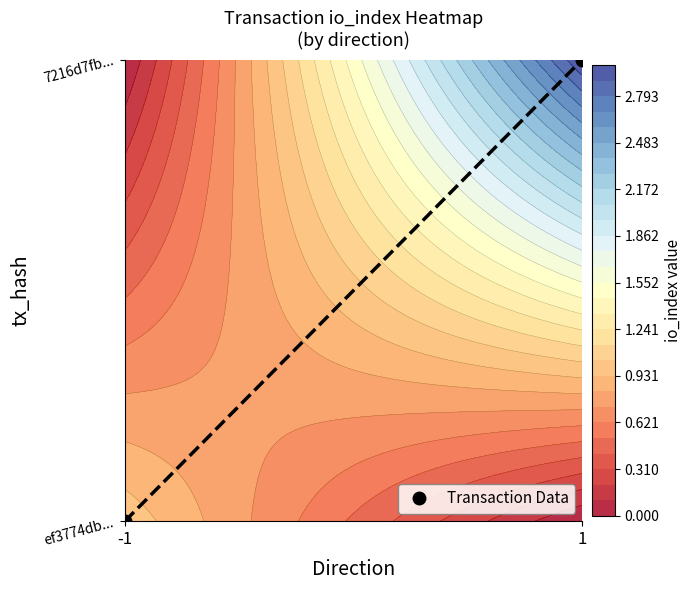

Between -1 and 1, which is larger?

1